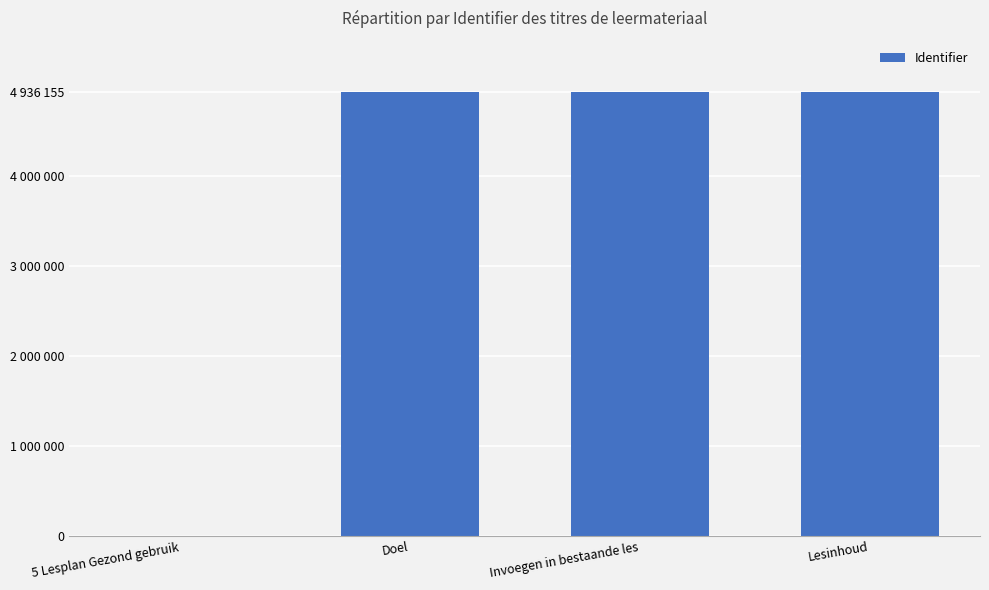

Is it true that the value at 5 Lesplan Gezond gebruik is 2516588?

False